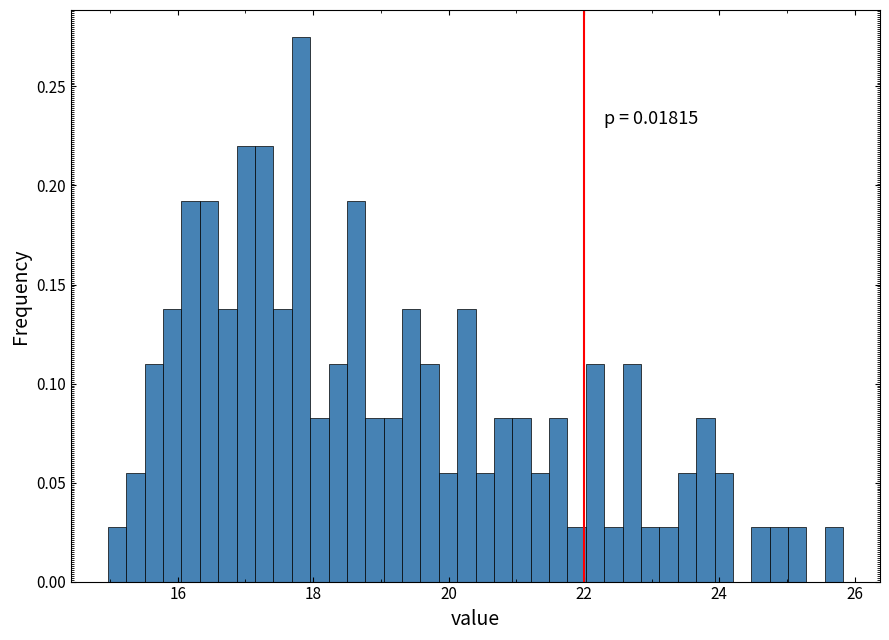

Read against the x-axis, roughly where is the centre of the tallest bar?

17.8